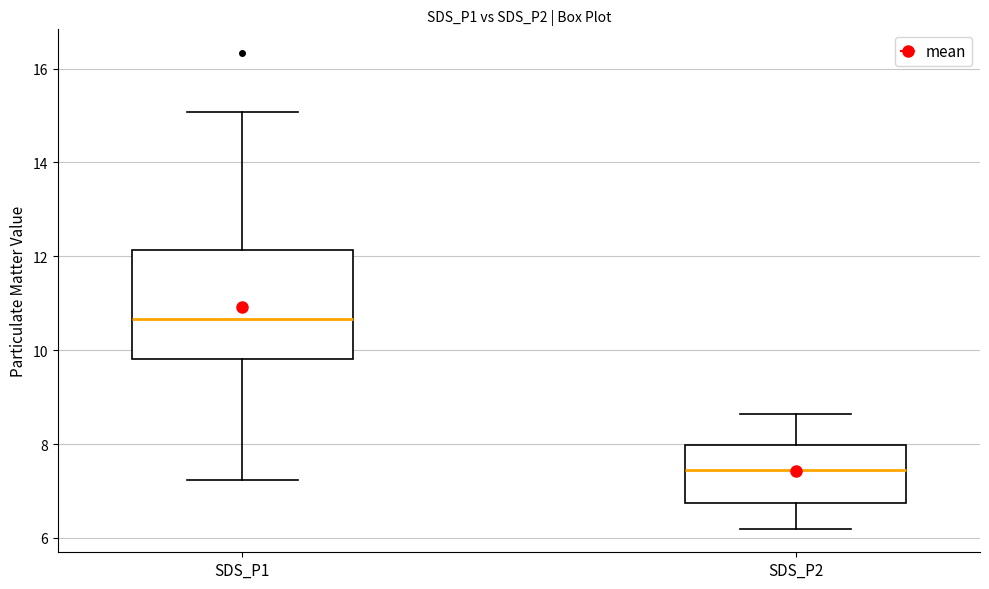

Reading left to right, read every box against the y-axis: the position of its median line, the range the box covers, and the ends of its whiskers. The values are not printed on the chart, so give them approximately, as read against the axis.

SDS_P1: median 10.6, box 9.8 to 12.2, whiskers 7.2 to 15.0
SDS_P2: median 7.4, box 6.8 to 8.0, whiskers 6.2 to 8.6